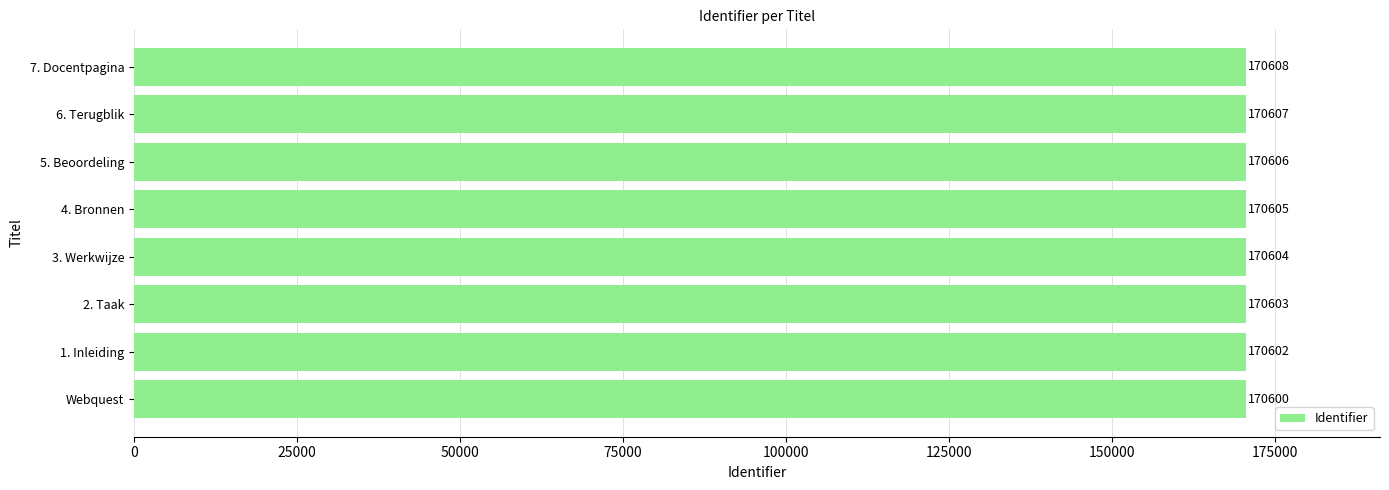

Between 5. Beoordeling and 1. Inleiding, which is larger?

5. Beoordeling